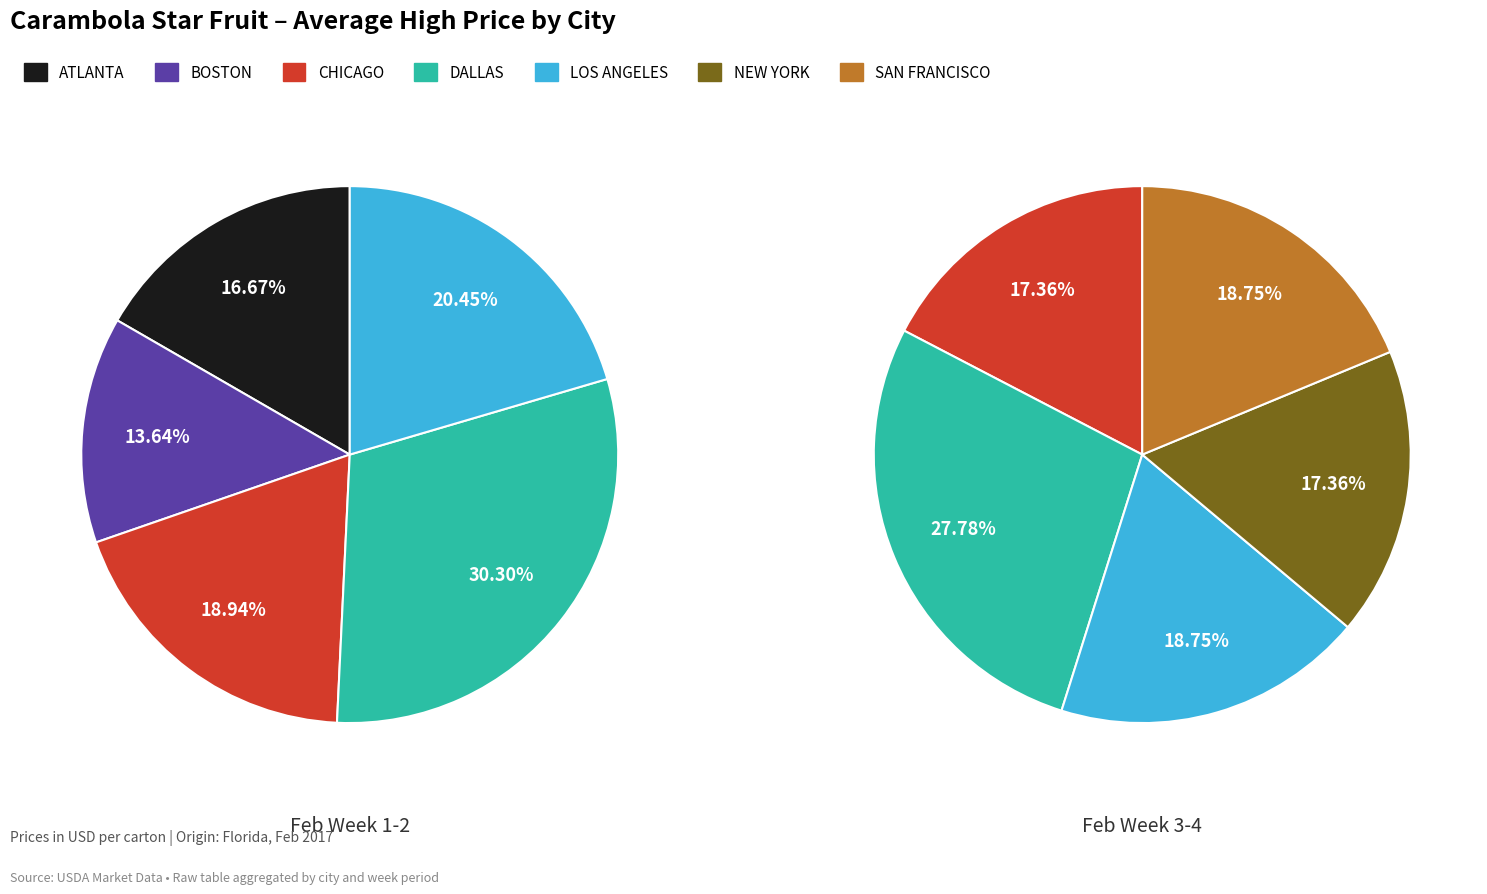

Count the number of slices in the pie.

7